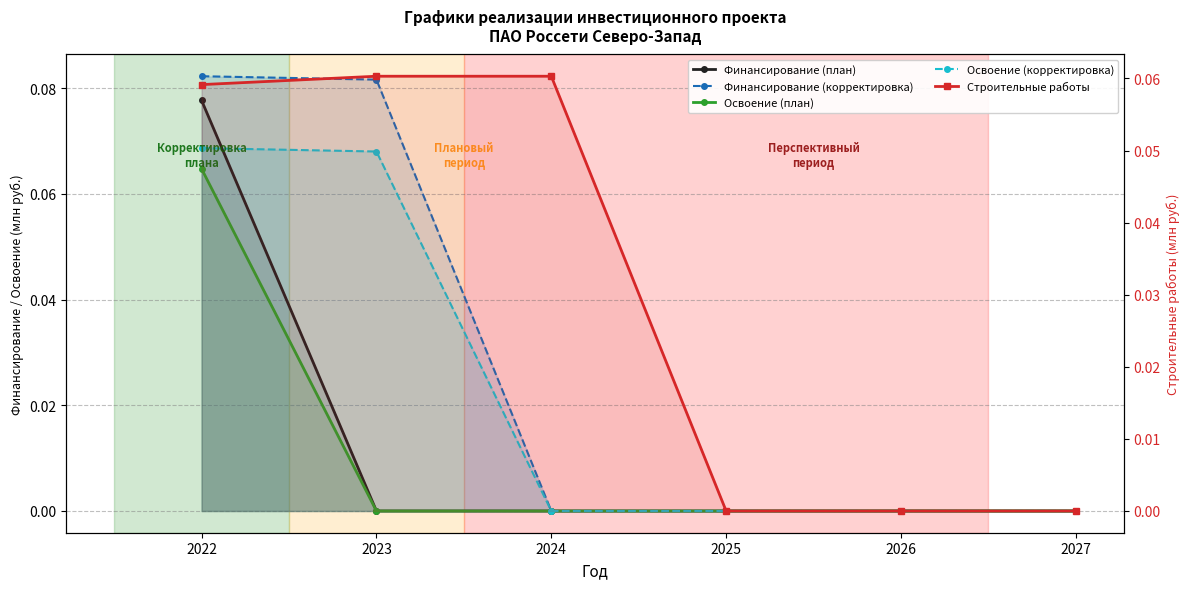

How many positive values does the Строительные работы series have?

3